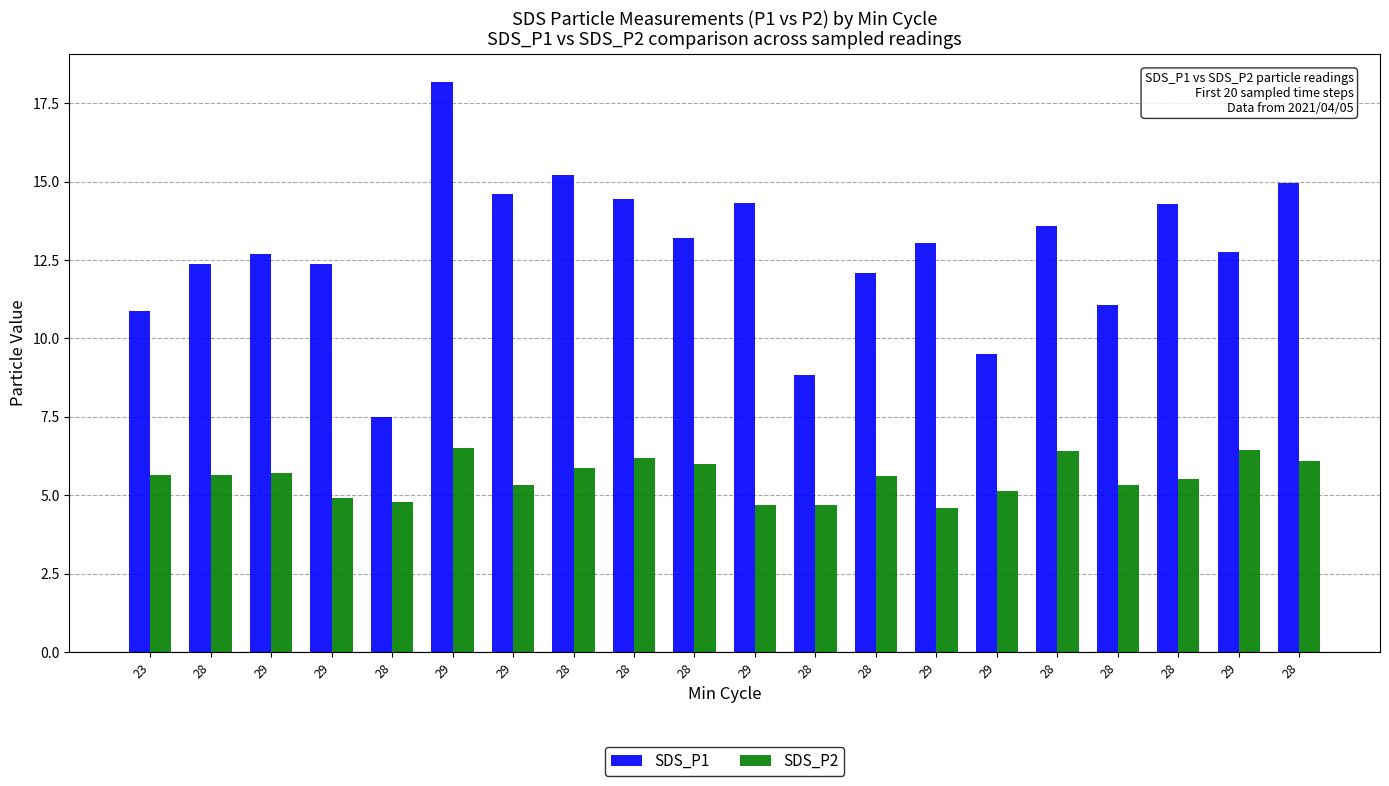

Are the bars grouped side by side (vs. stacked)?

Yes